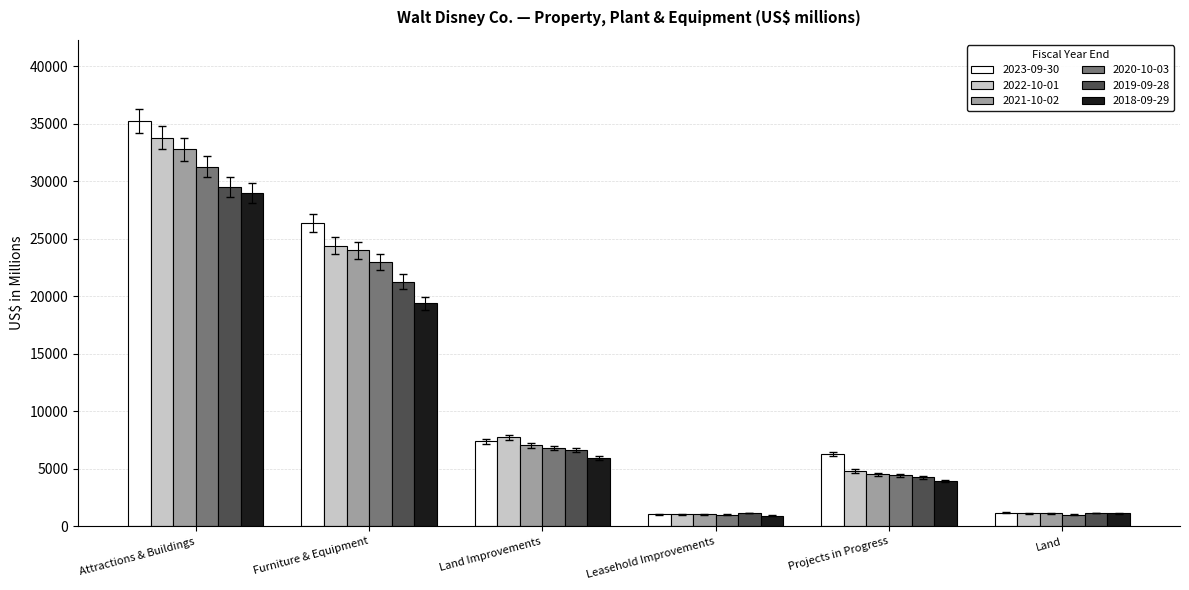

What is the total value across all series at Land Improvements?

41625